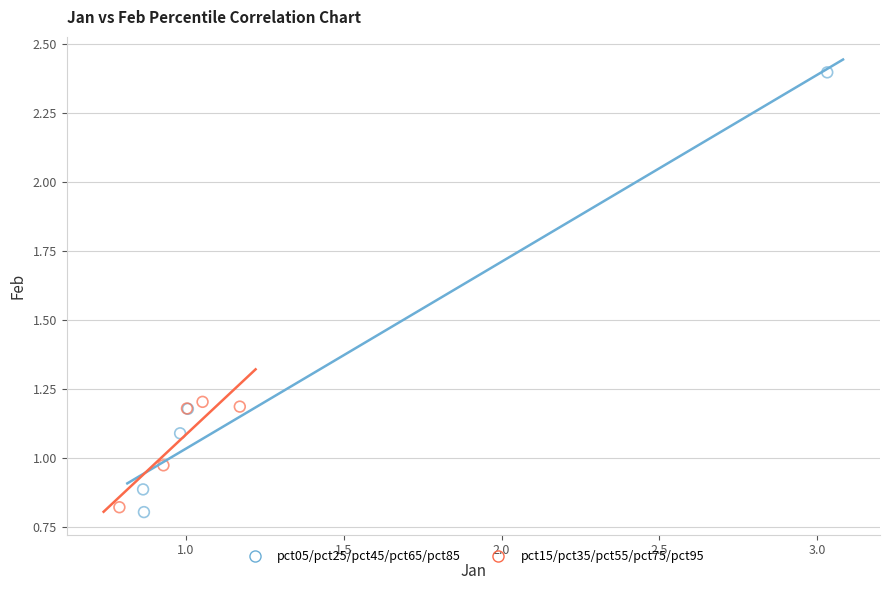

Which series contains the lowest Y value?

pct05/pct25/pct45/pct65/pct85